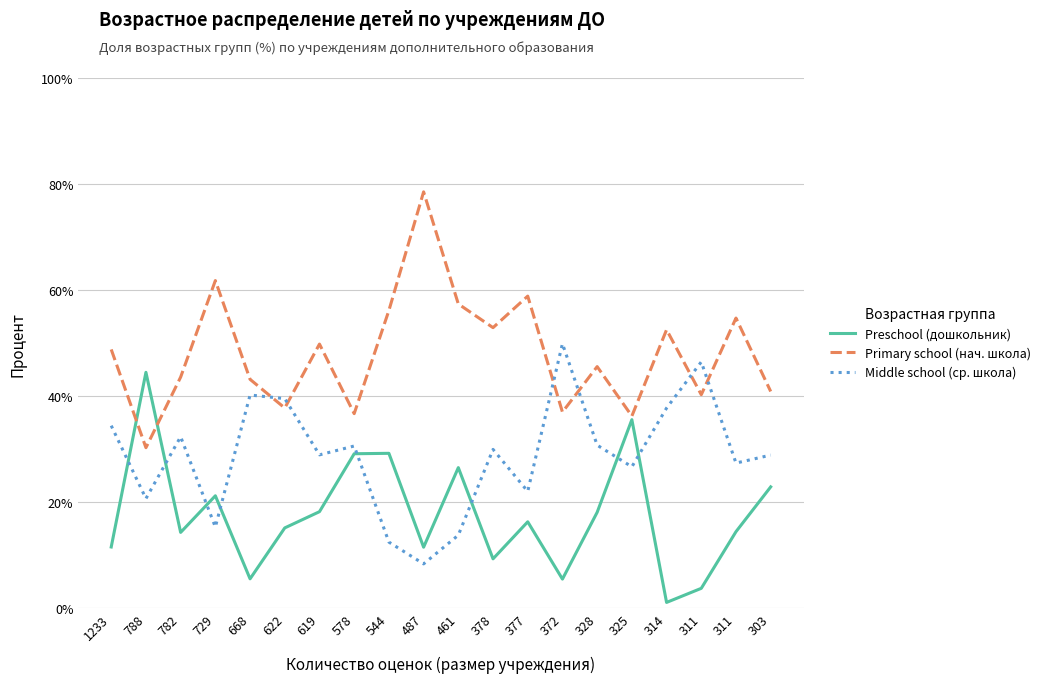

What are all the series names shown in the legend?

Preschool (дошкольник), Primary school (нач. школа), Middle school (ср. школа)